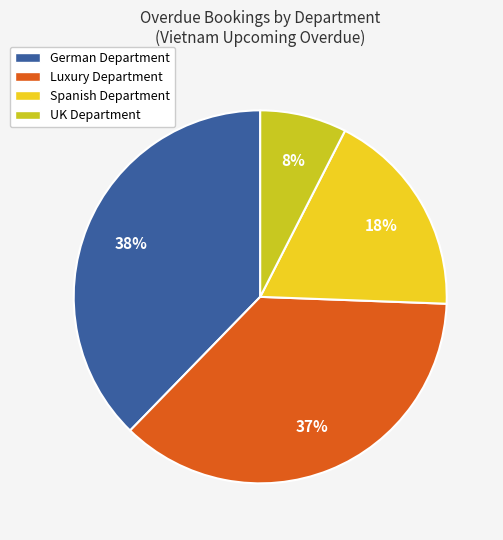

Is there a majority slice in this chart?

No